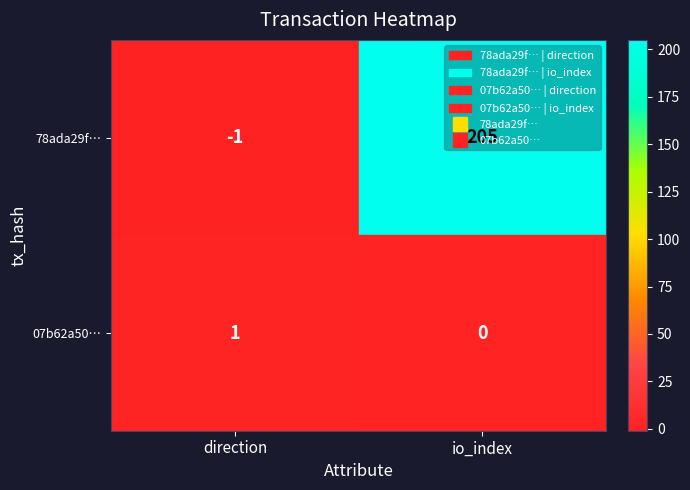

Which category has the highest value in the 07b62a50… series?

direction